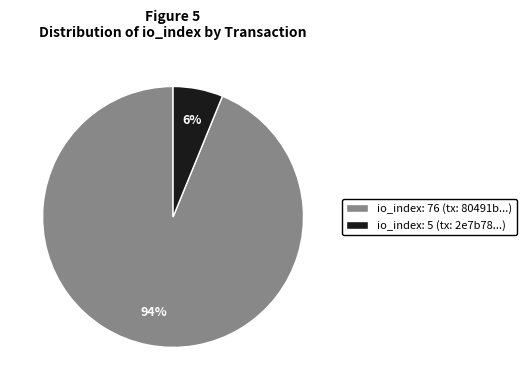

To the nearest percent, what is the average slice percentage?

50%